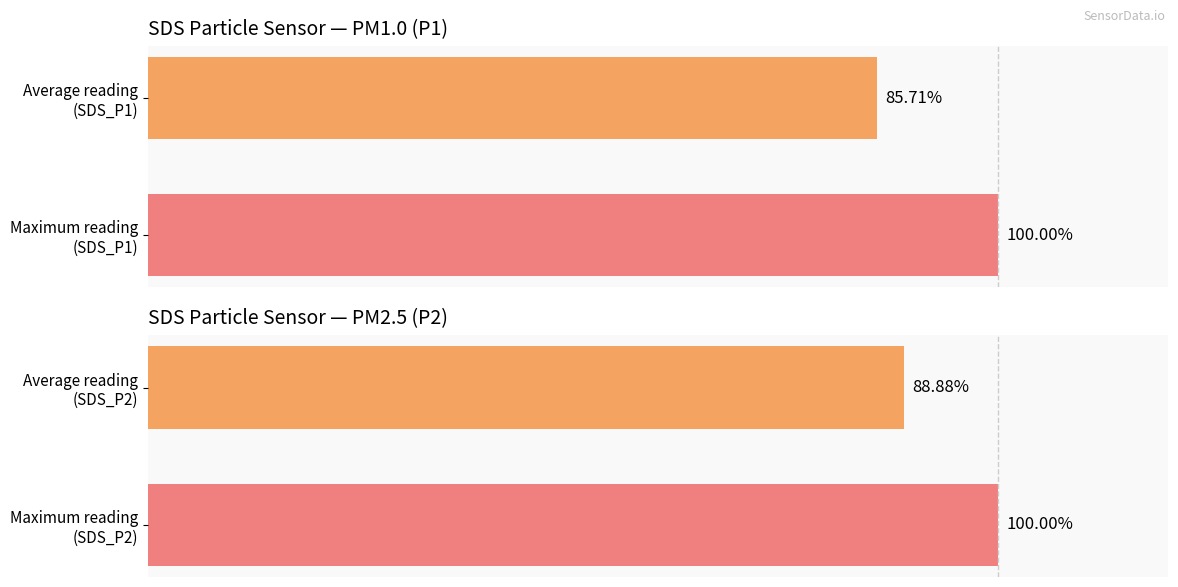

What is the difference between the maximum and minimum values in the SDS_P2 series?

11.1